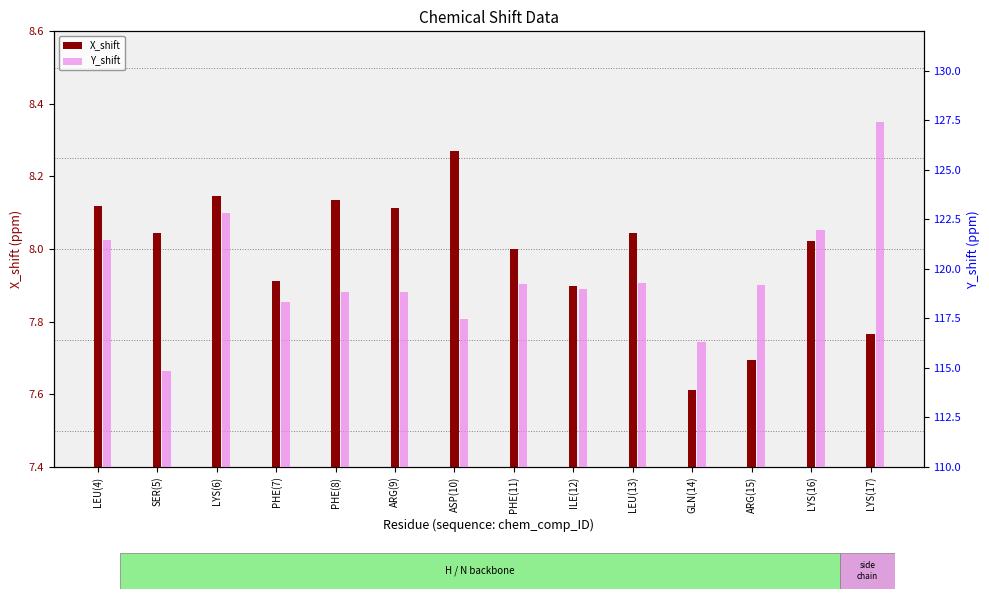

Reading right to left, transcribe all the data shown in this chart.

X_shift: 7.8	8.0	7.7	7.6	8.0	7.9	8.0	8.3	8.1	8.1	7.9	8.1	8.0	8.1
Y_shift: 127.4	122.0	119.2	116.3	119.3	119.0	119.2	117.5	118.9	118.8	118.3	122.8	114.8	121.5